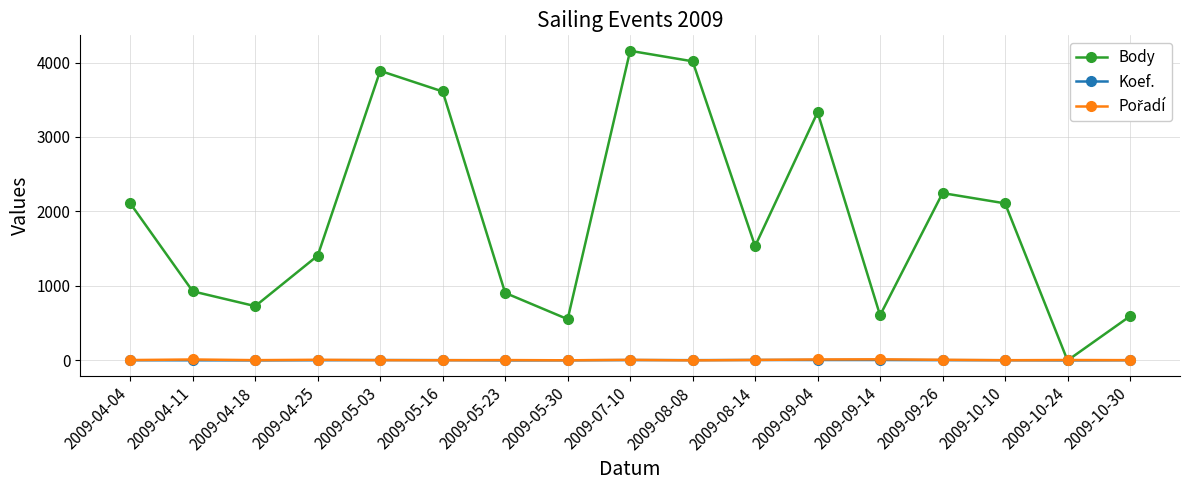

Which category has the highest value in the Body series?

2009-07-10